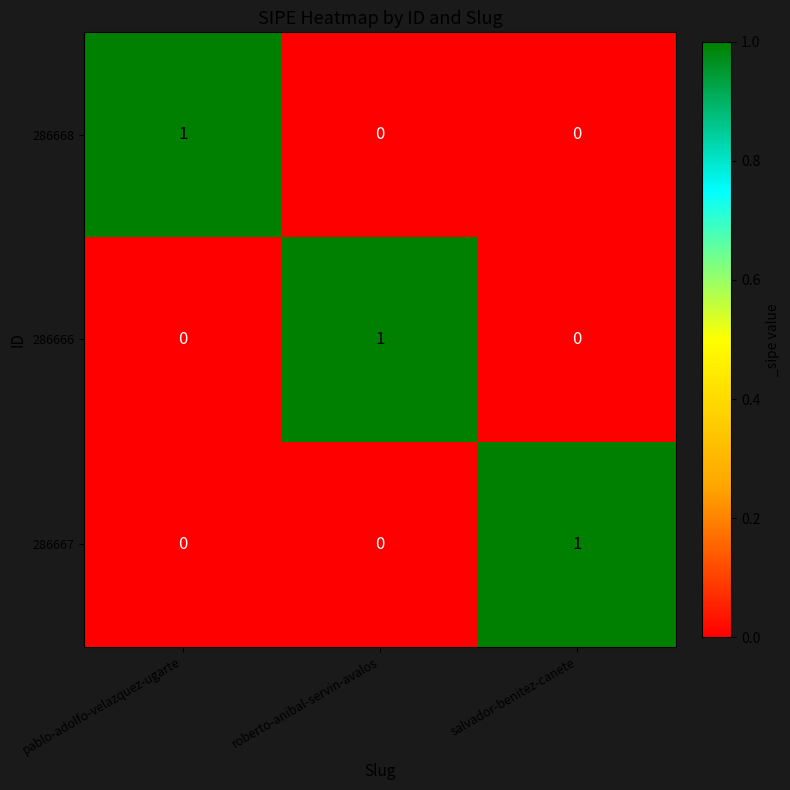

The value of 286667 at roberto-anibal-servin-avalos is 0. True or false?

True